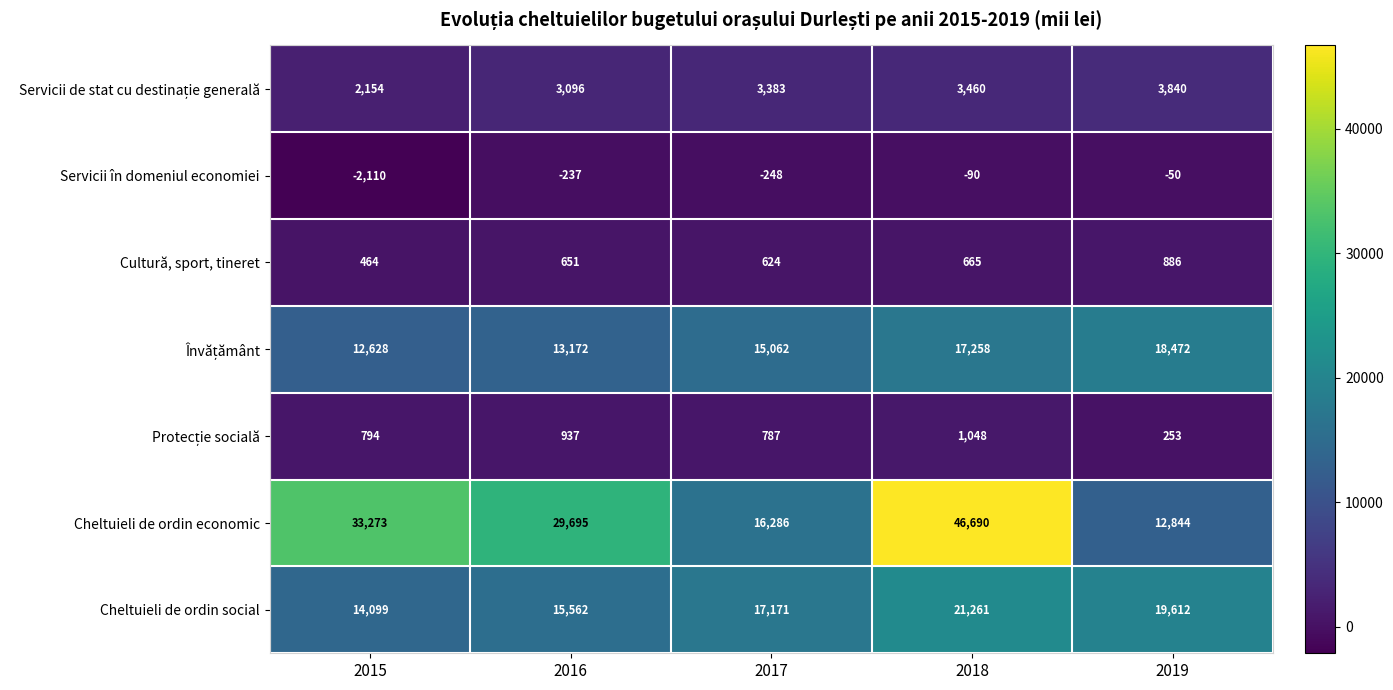

Which category has the lowest value across all series?

2015